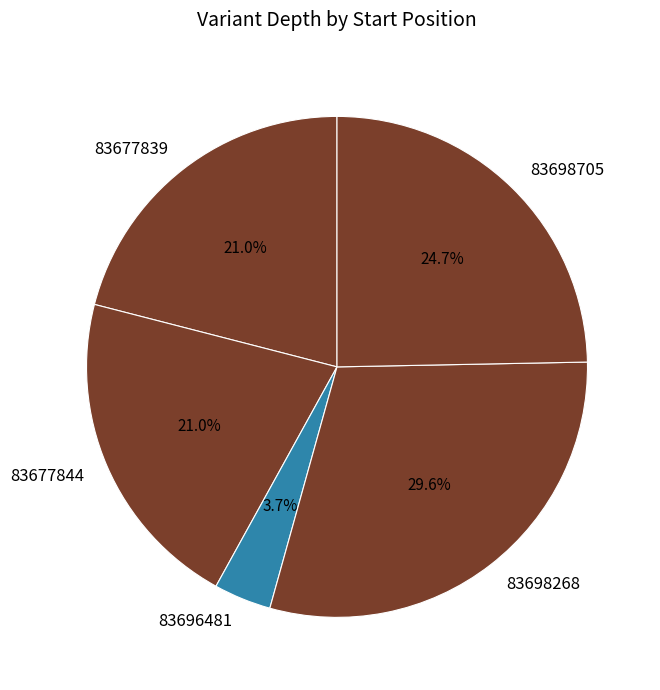

Combined, what portion of the pie is 83698268 and 83677844?

50.6%